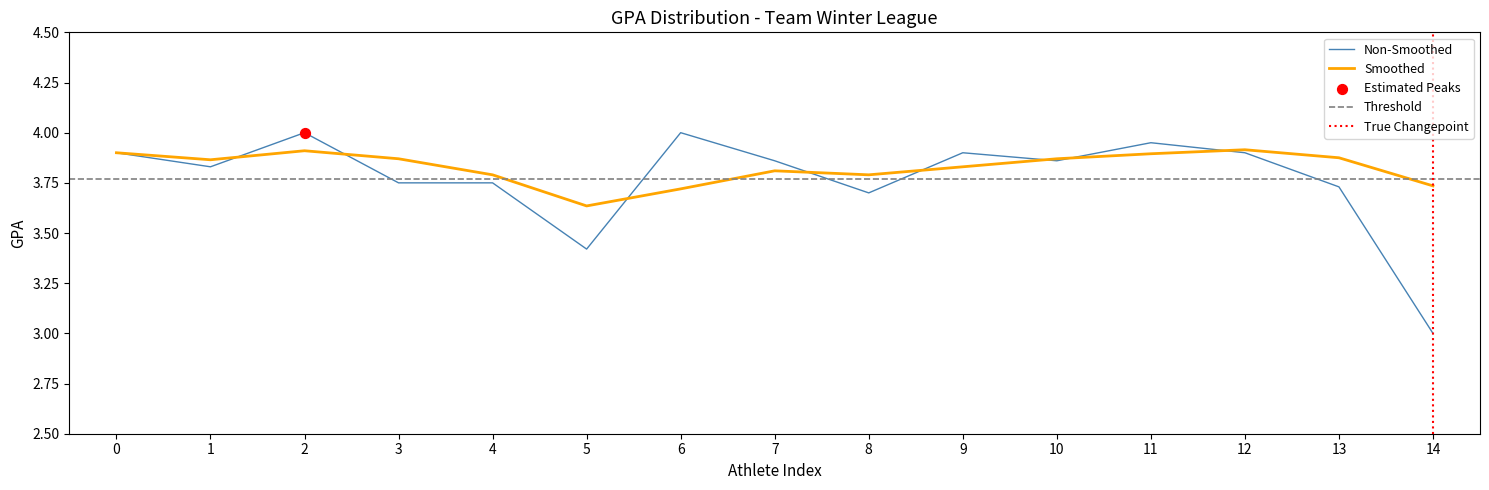

The value of Smoothed at 11 is 6.5. True or false?

False